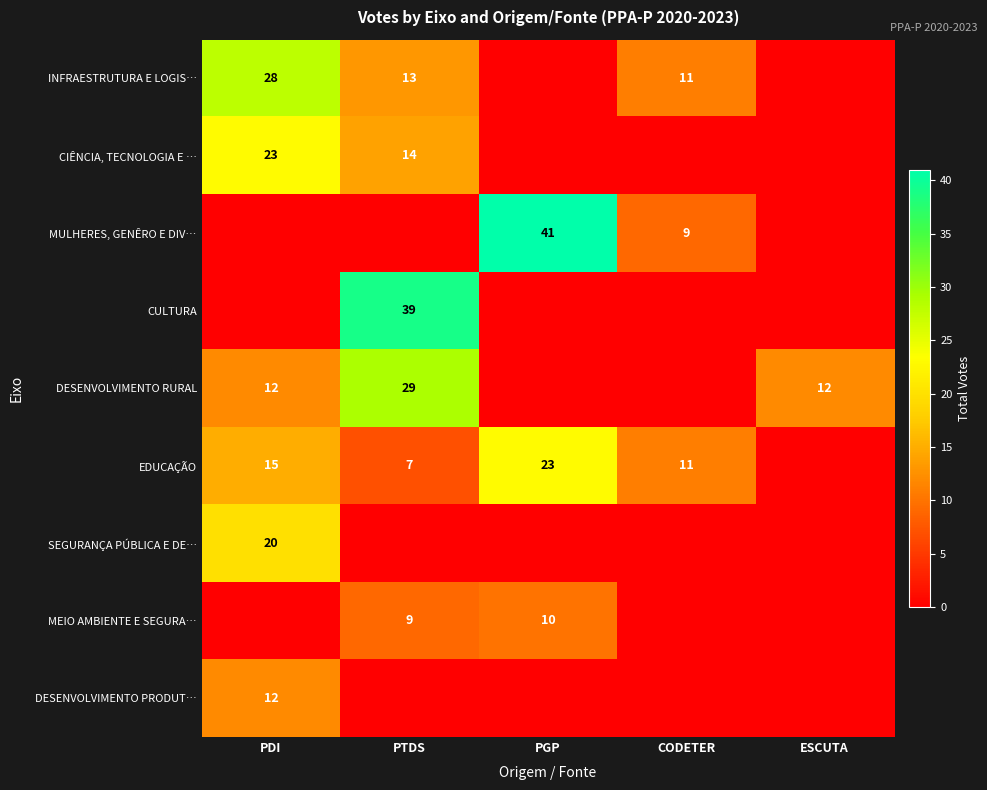

The value of EDUCAÇÃO at PTDS is 9. True or false?

False